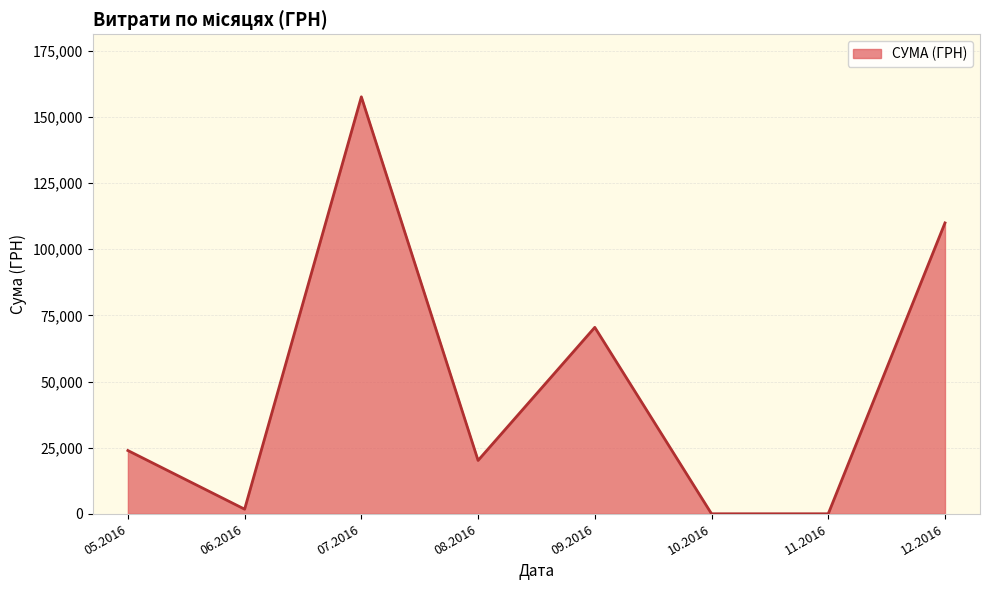

Does the chart display data point markers on the line(s)?

No